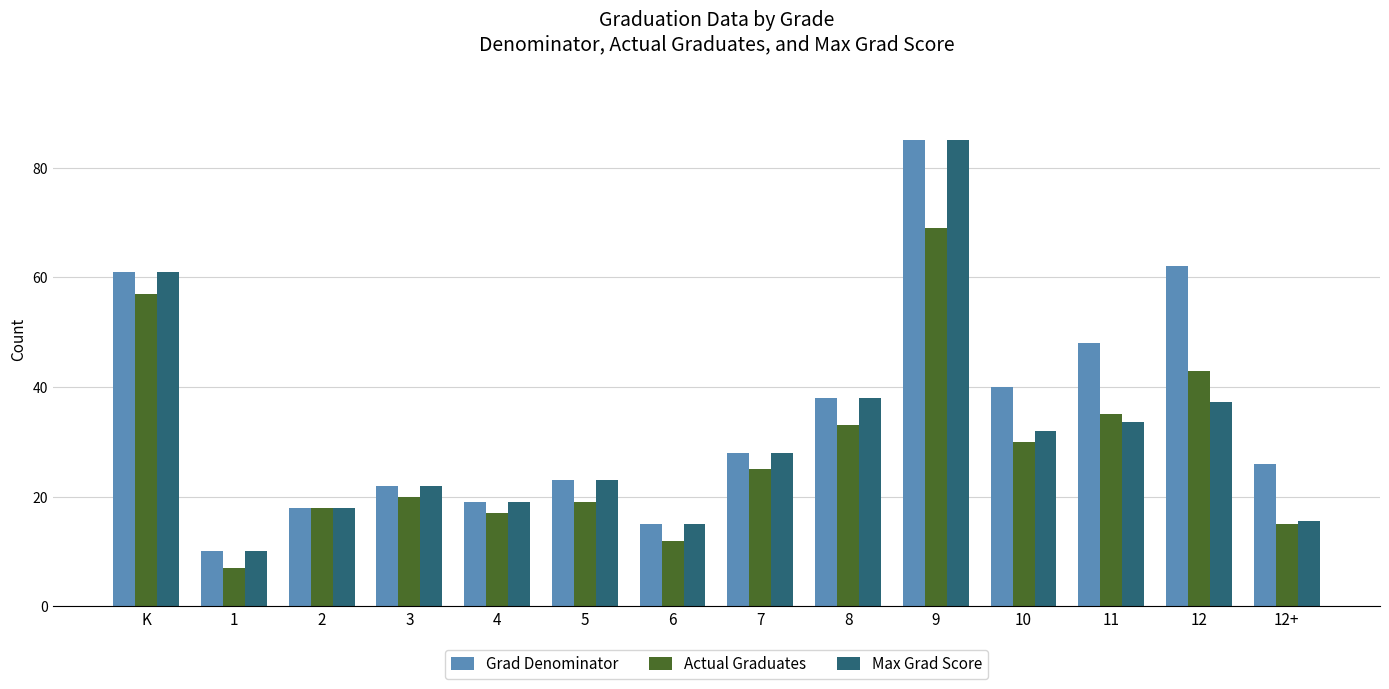

What is the average value of the Grad Denominator series?

35.4